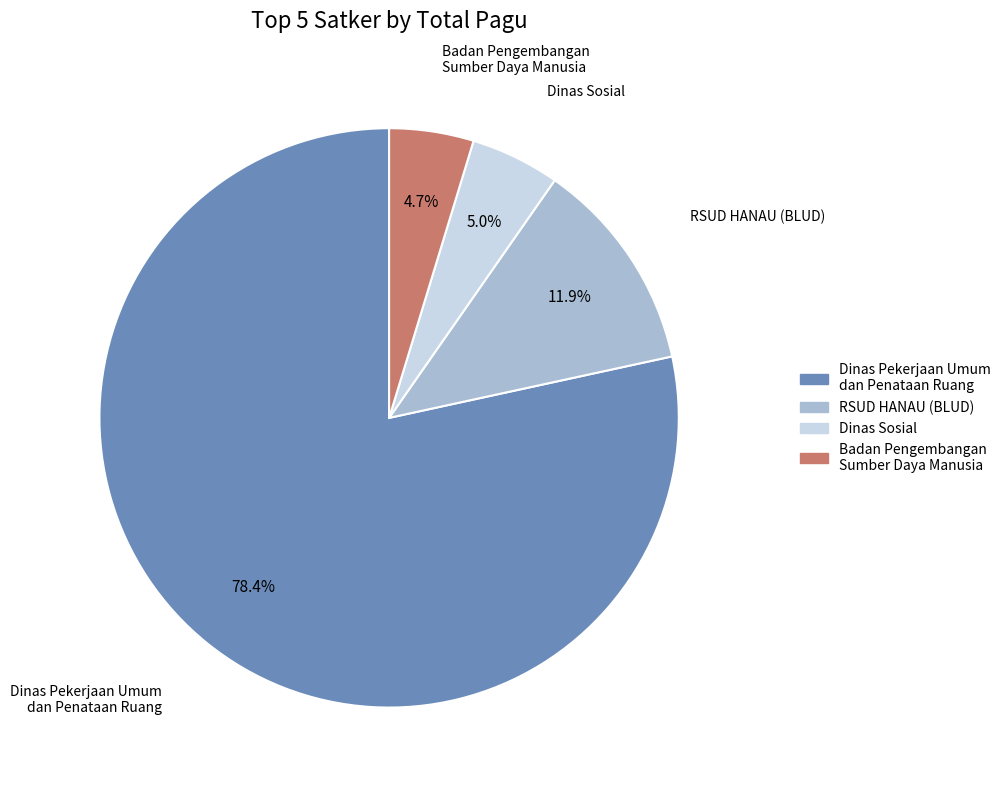

Does any single category account for the majority?

Yes